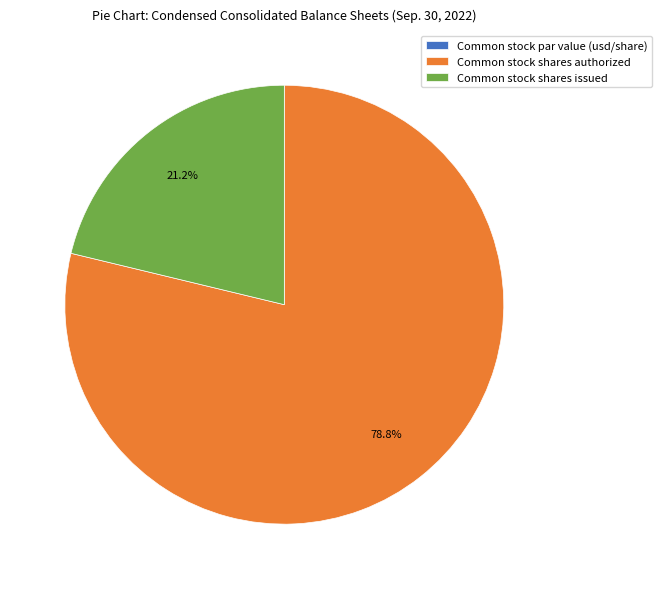

What is the total percentage of Common stock shares issued and Common stock shares authorized?

100.0%